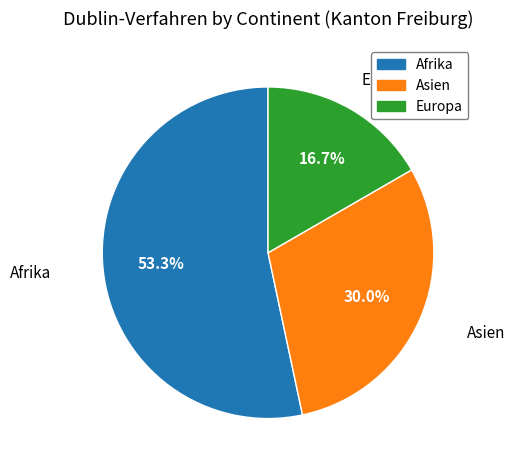

What is the majority slice?

Afrika